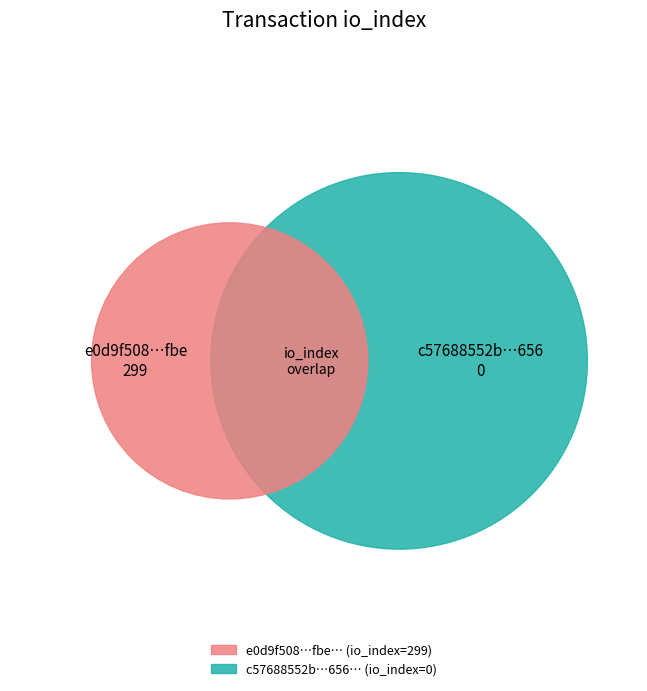

Is it true that values is 100% of the pie?

True